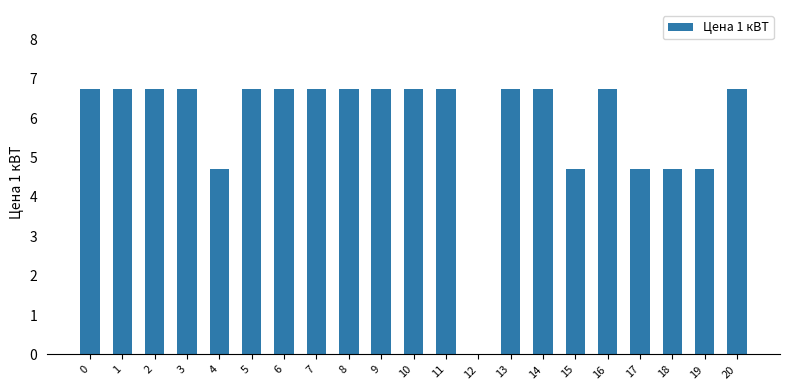

True or false: the data shows 2.8 at 7.

False